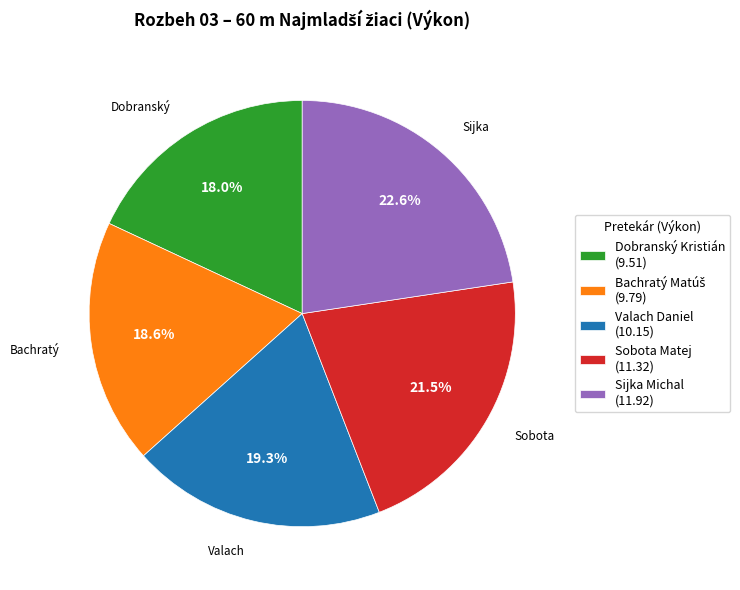

Does Dobranský Kristián represent more than half of the total?

No